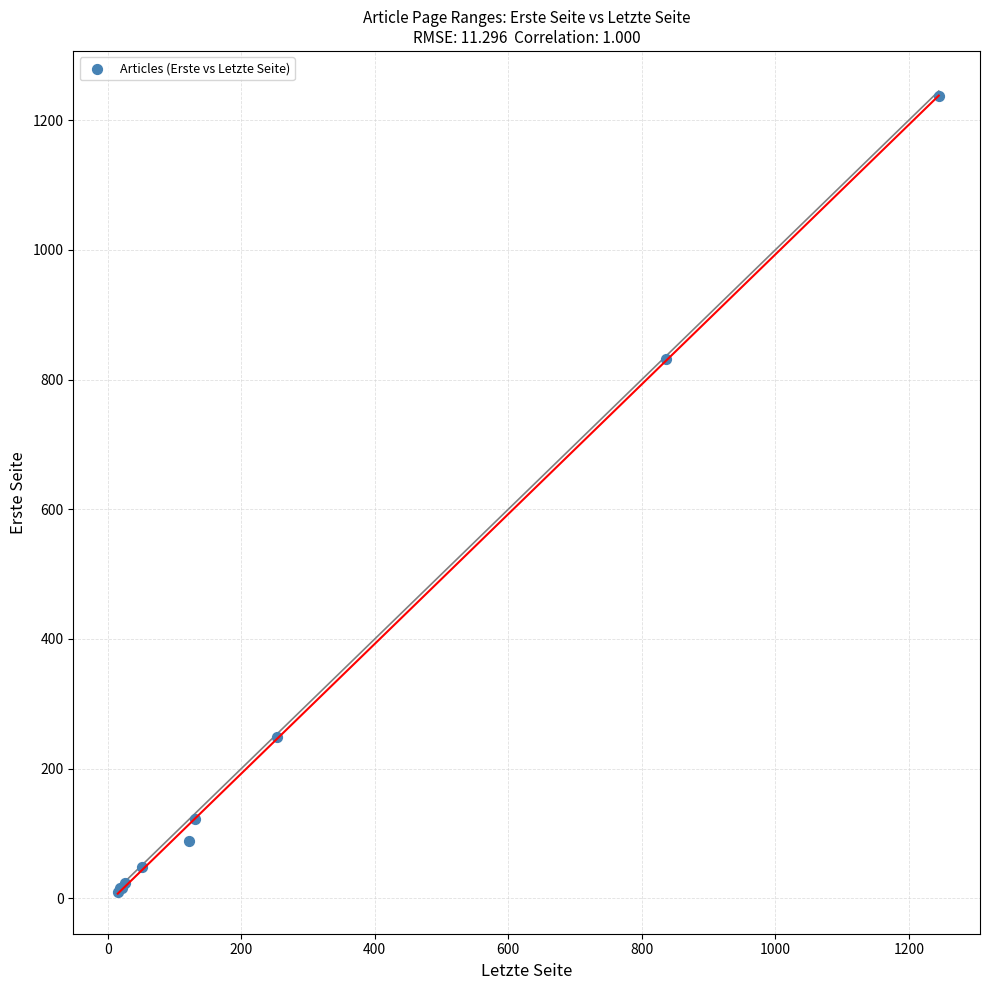

What Y value in the scatter plot is closest to 624?

831